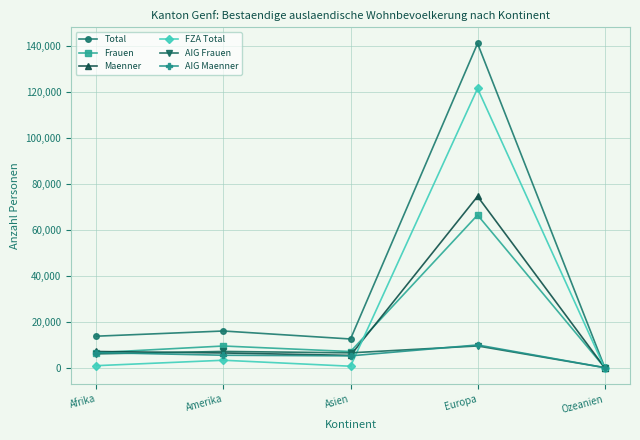

What is the difference between the maximum and second lowest values in the AIG Maenner series?

4735